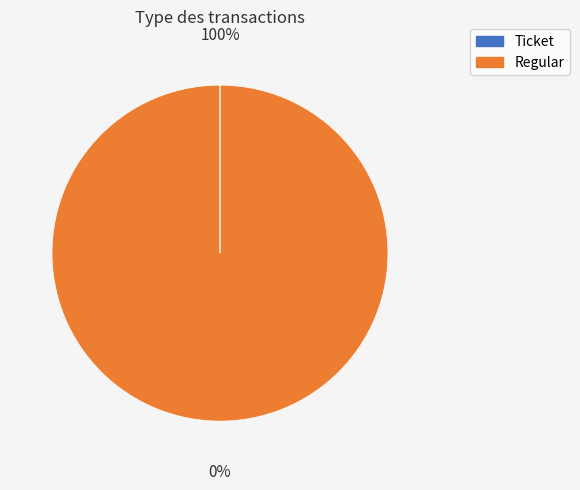

Between Regular and Ticket, which is larger?

Regular